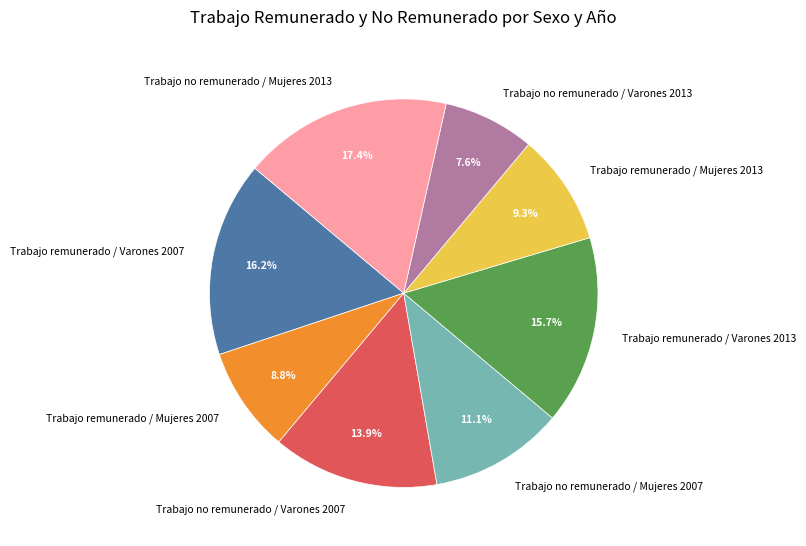

The Trabajo remunerado / Mujeres 2013 slice represents 9% of the pie. True or false?

True